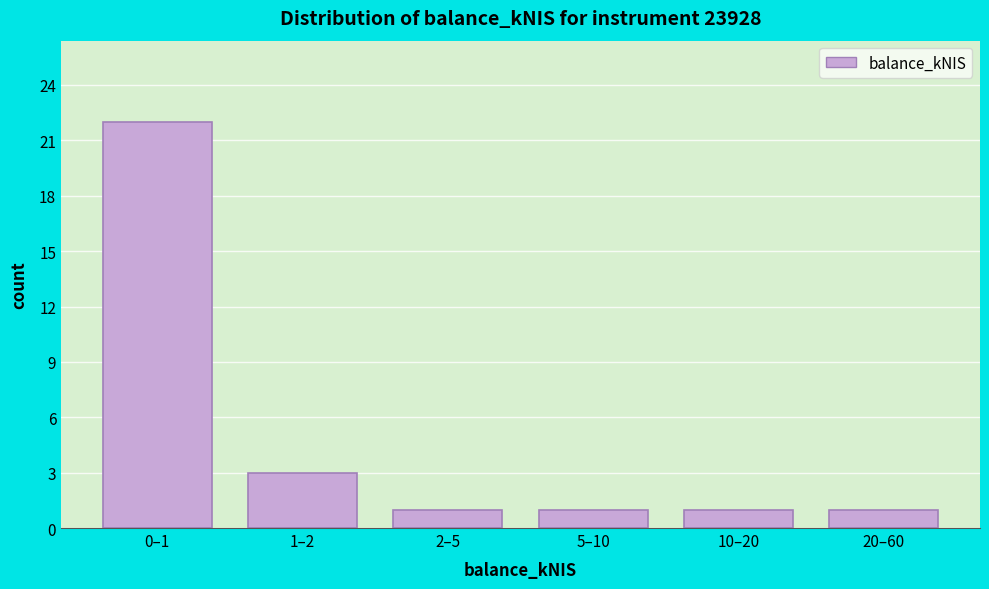

Reading left to right, transcribe all the data shown in this chart.

22	3	1	1	1	1